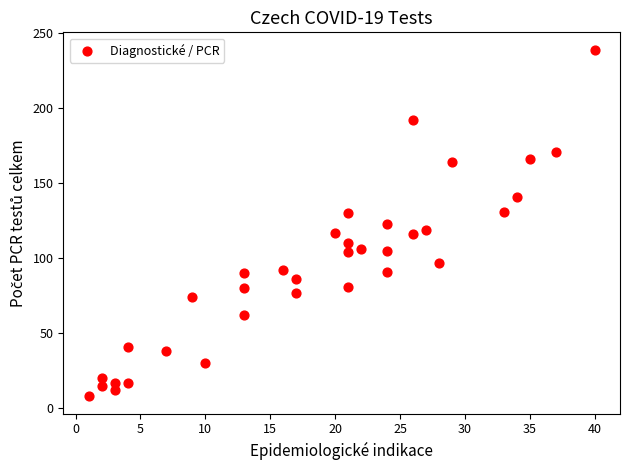

What is the range of X values (max minus min)?

39